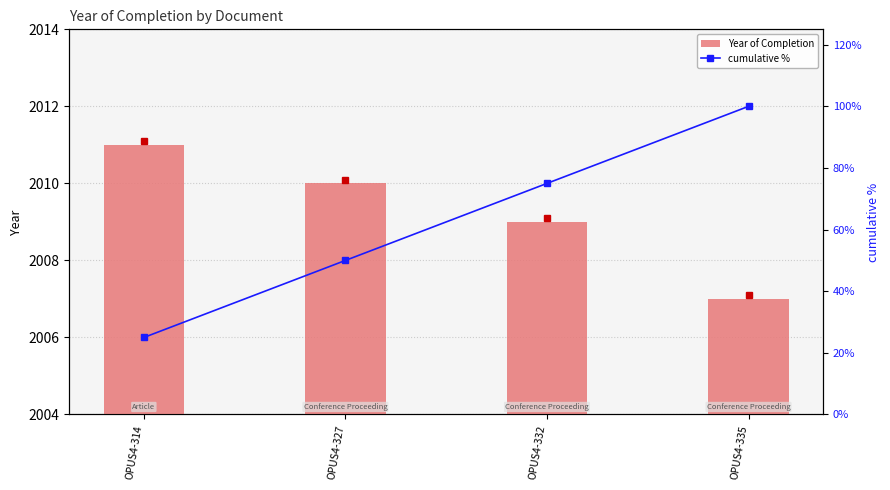

What are all the series names shown in the legend?

Year of Completion, cumulative %